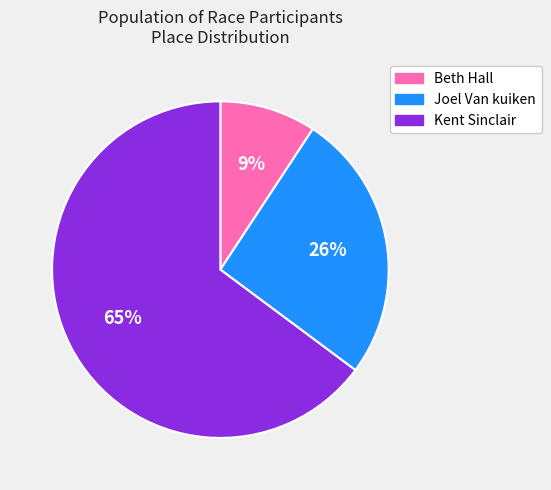

Which slice represents more than half of the pie?

Kent Sinclair